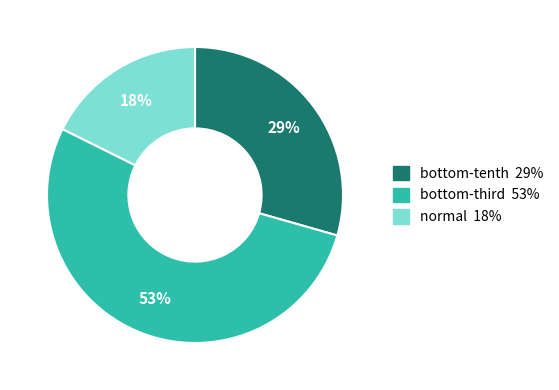

Rank the categories by value from highest to lowest.

bottom-third, bottom-tenth, normal